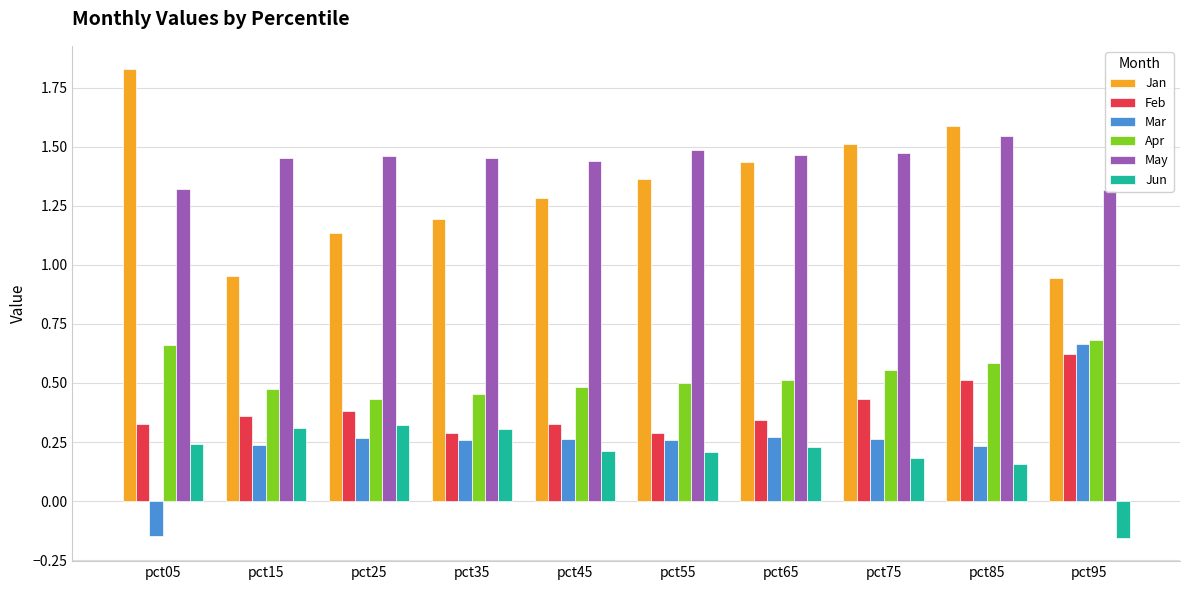

At pct85, list the series in order from largest to smallest.

Jan, May, Apr, Feb, Mar, Jun